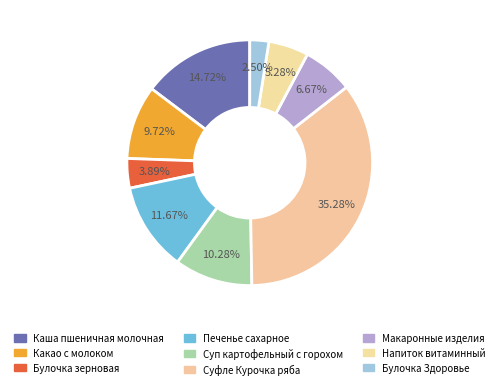

Is it true that Булочка зерновая is 4% of the pie?

True